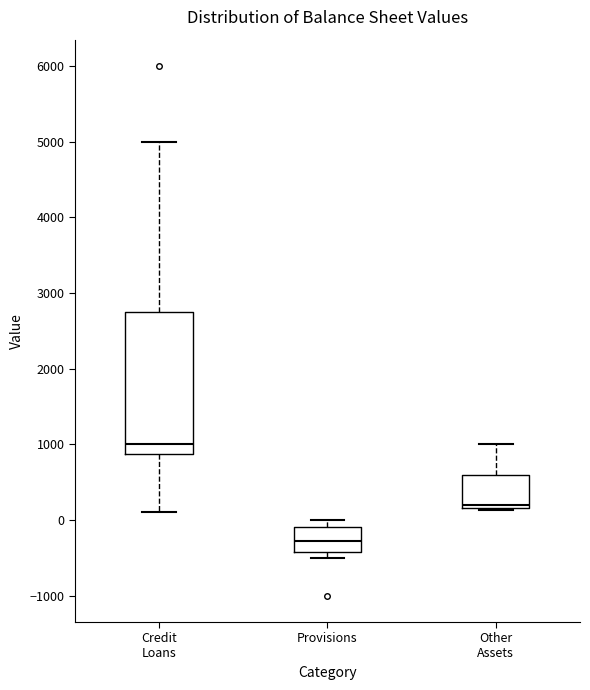

Reading left to right, transcribe this box plot: for each box, give where its median line is, the range the box spans, and where its two whiskers end, as read against the y-axis. The values are not printed on the chart, so give them approximately, as read against the axis.

Credit Loans: median 1000, box 900 to 2800, whiskers 100 to 5000
Provisions: median -300, box -400 to -100, whiskers -500 to 0
Other Assets: median 200 (just above the box's lower edge), box 200 to 600, whiskers 100 to 1000